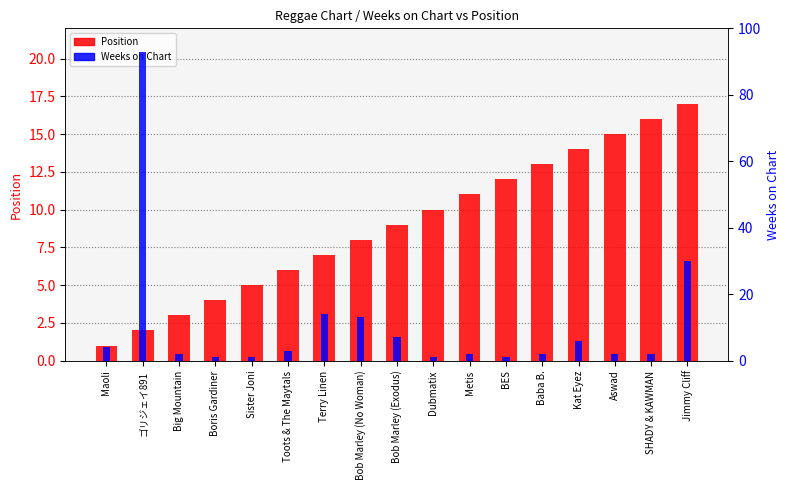

How many bars are there in each group?

2